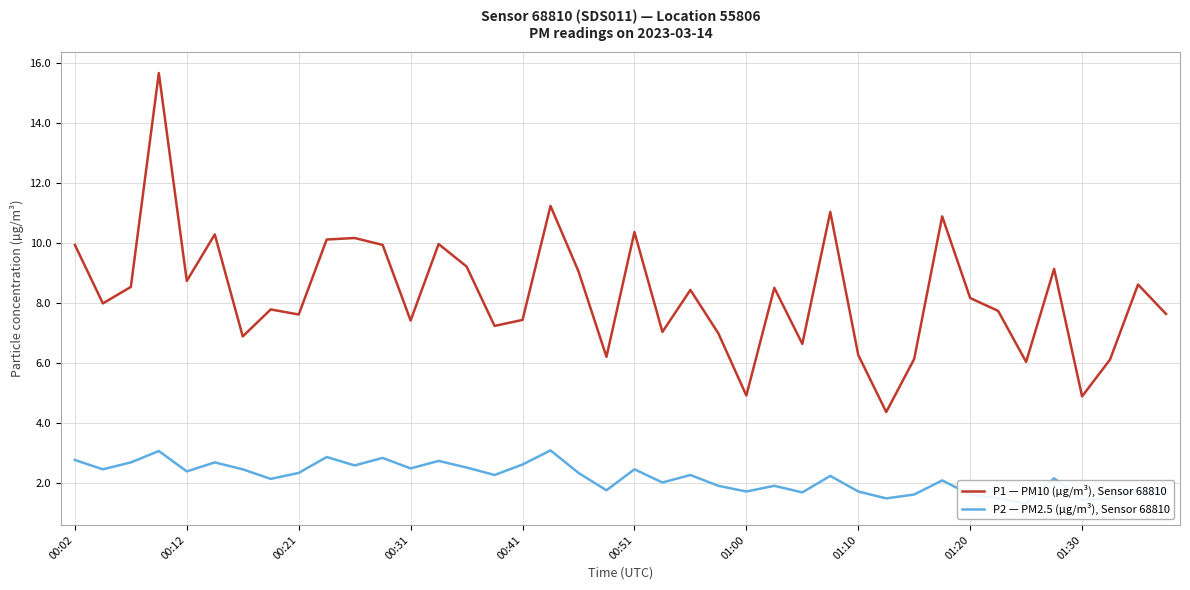

True or false: P2 — PM2.5 (µg/m³), Sensor 68810 and P1 — PM10 (µg/m³), Sensor 68810 intersect in this chart.

False